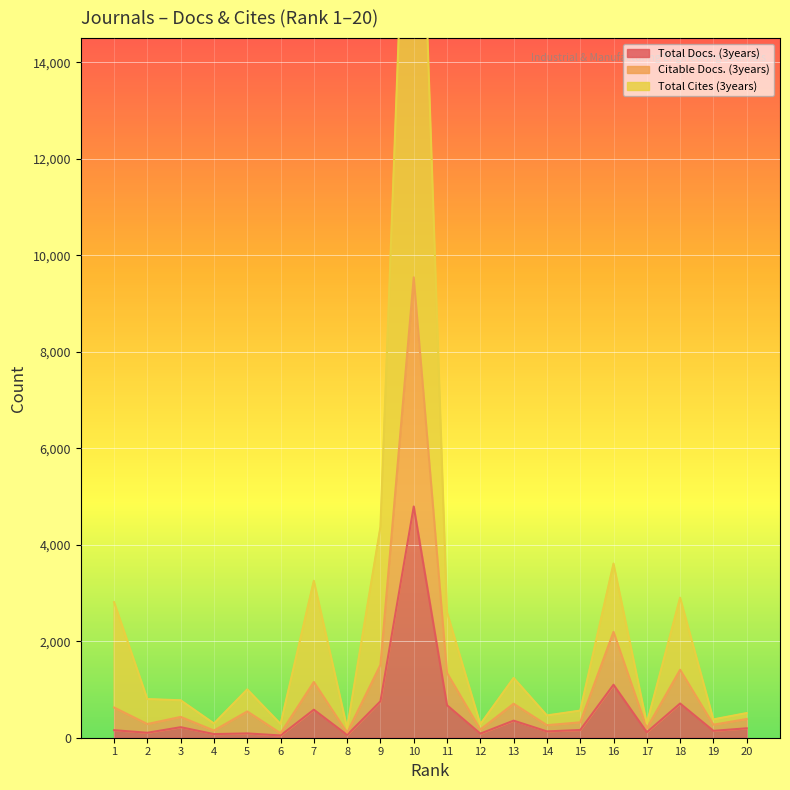

The Total Docs. (3years) series shows 176 at 7. True or false?

False